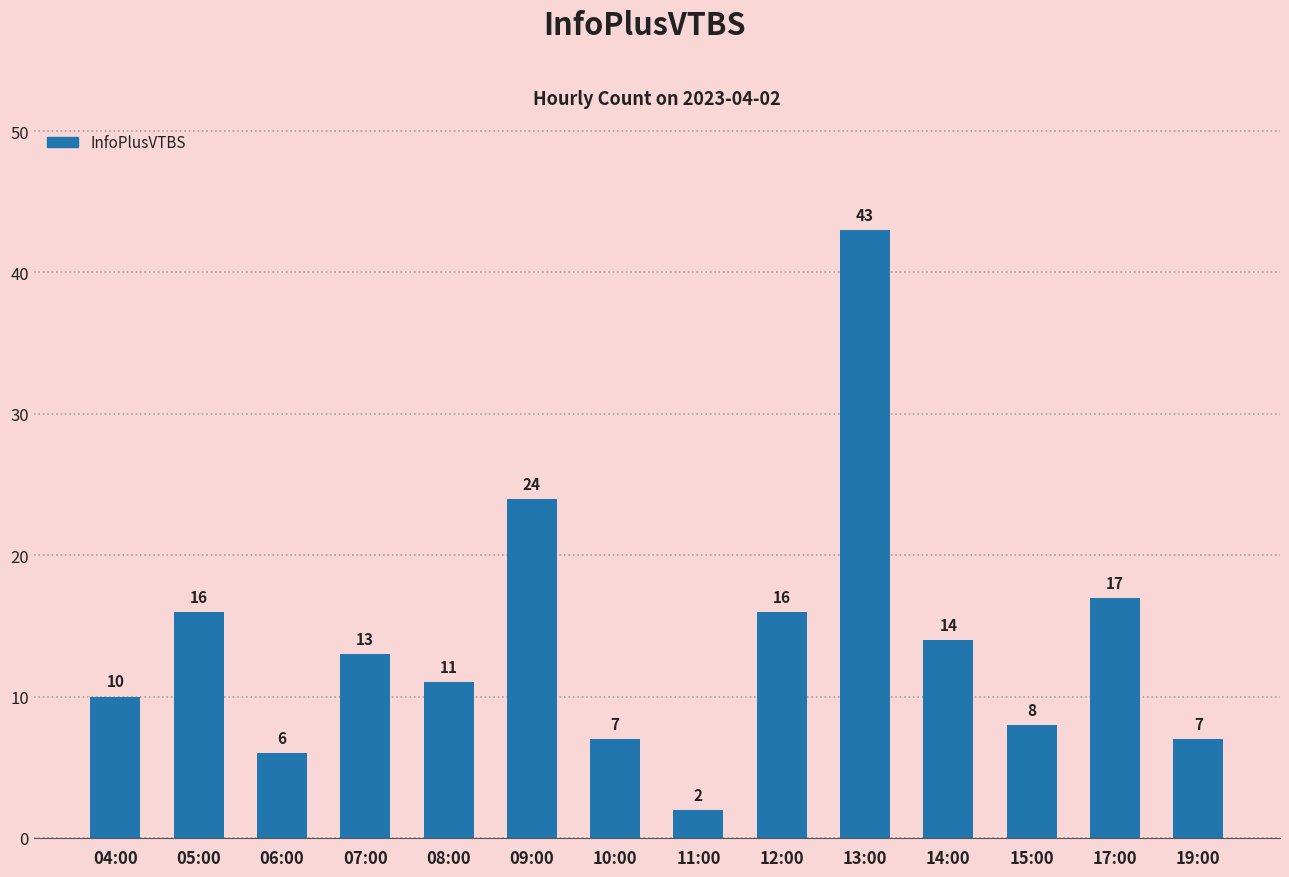

What is the ratio of the value at 09:00 to the value at 07:00?

1.8